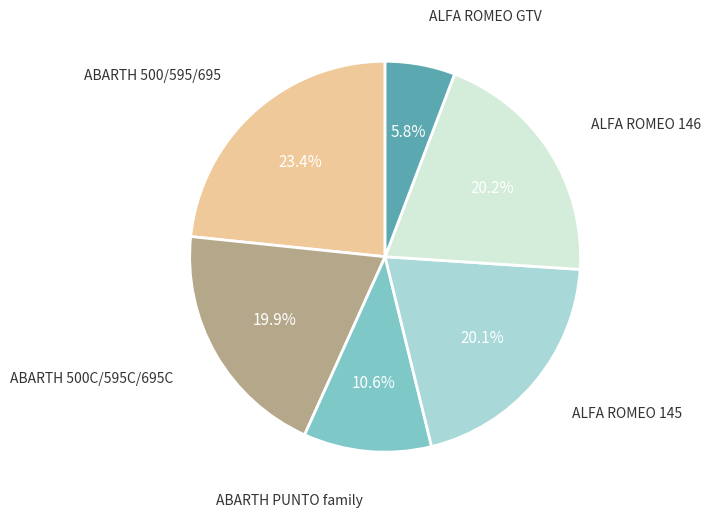

Is there any slice that represents more than half of the pie?

No